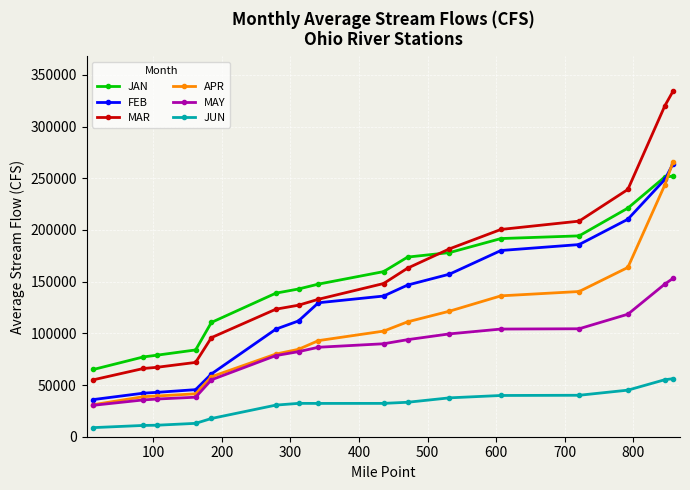

True or false: MAR and APR intersect in this chart.

False